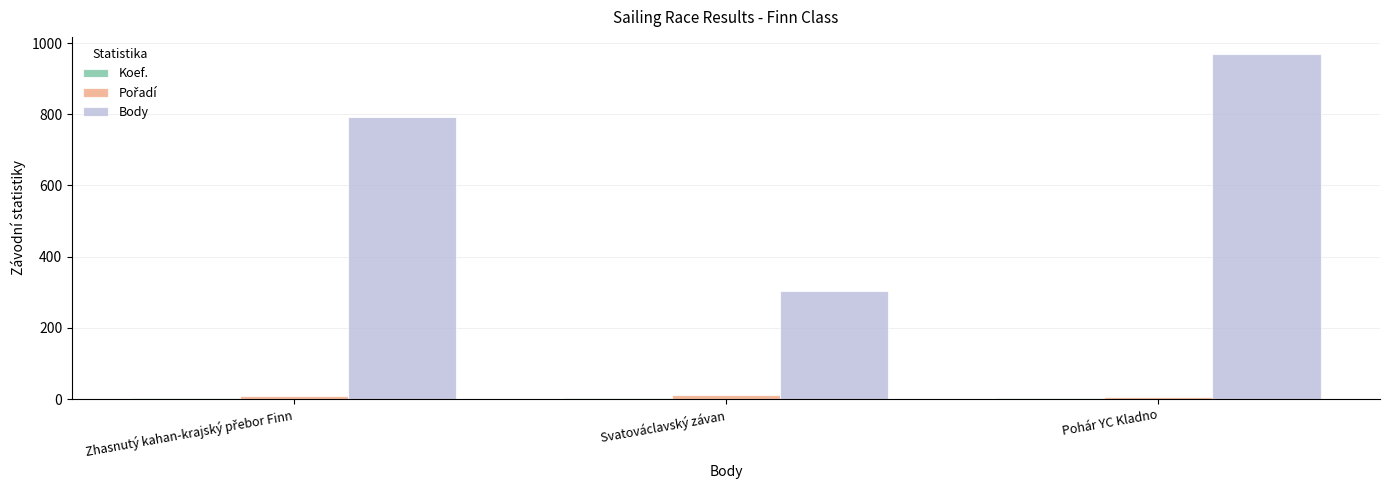

What is the maximum value shown in the chart?

969